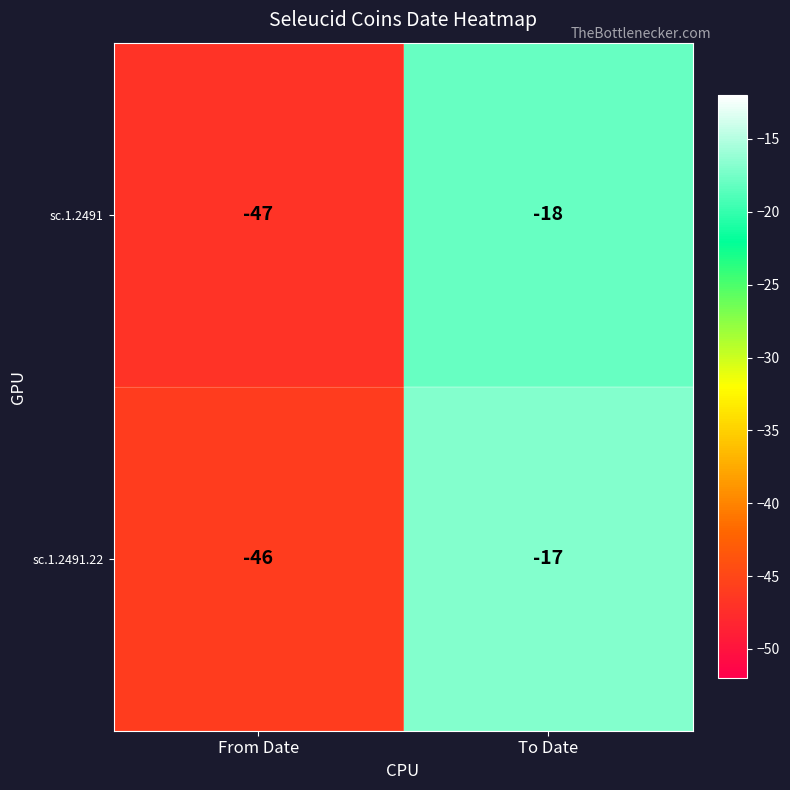

Read the sc.1.2491.22 value at From Date.

-46